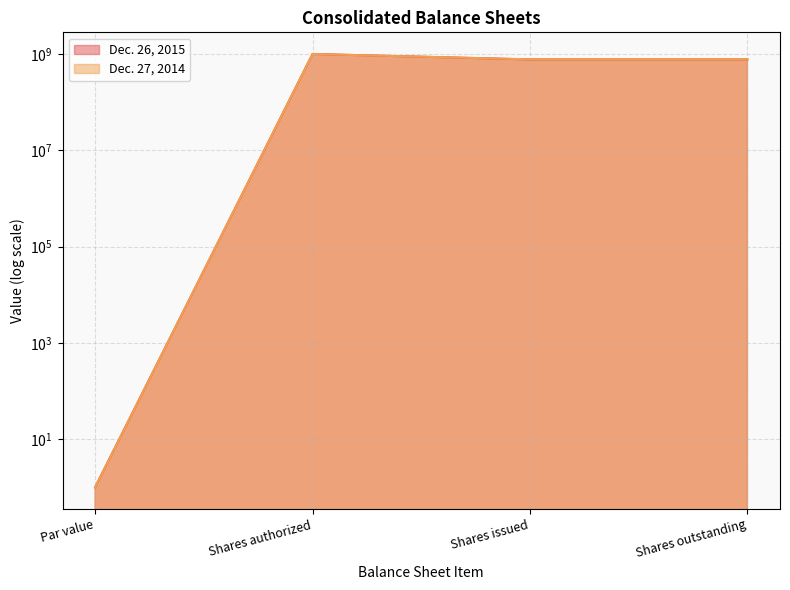

Which series has the largest total across all categories?

Dec. 27, 2014